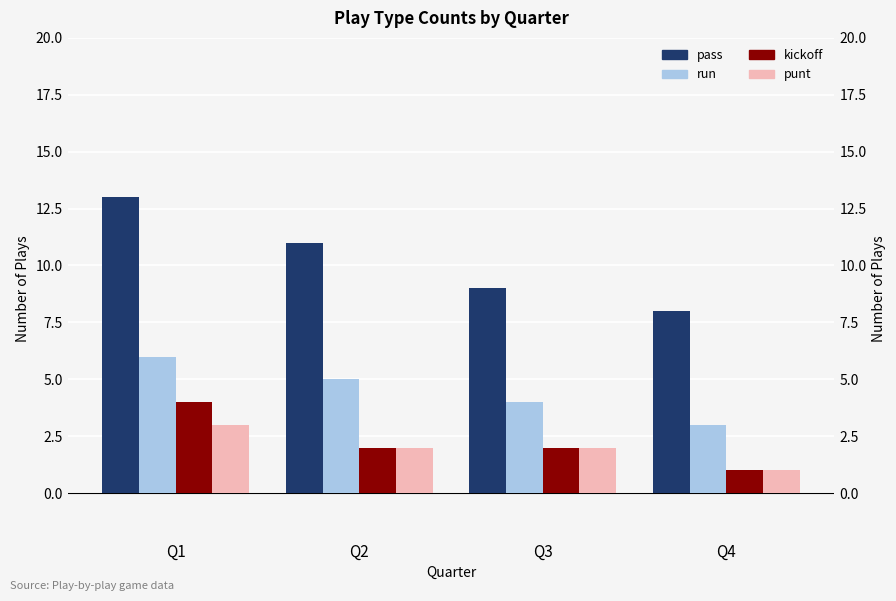

Rank the categories by punt value from lowest to highest.

Q4, Q2, Q3, Q1